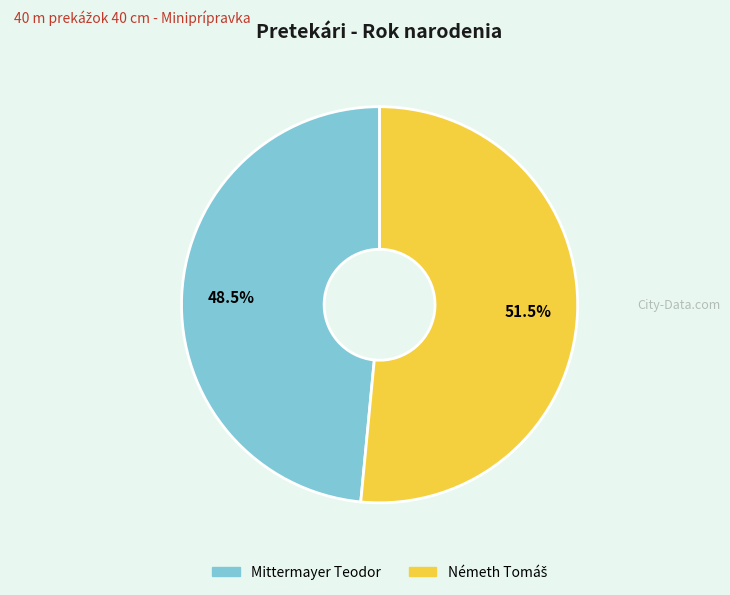

True or false: Mittermayer Teodor accounts for 36% of the total.

False